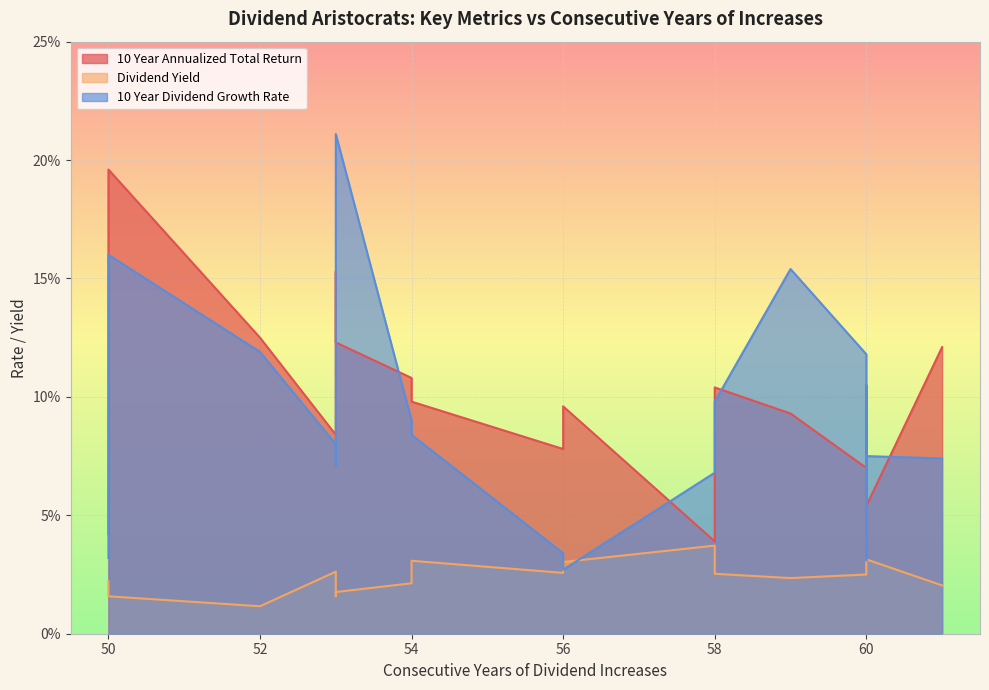

True or false: Dividend Yield and 10 Year Annualized Total Return cross at least once.

False